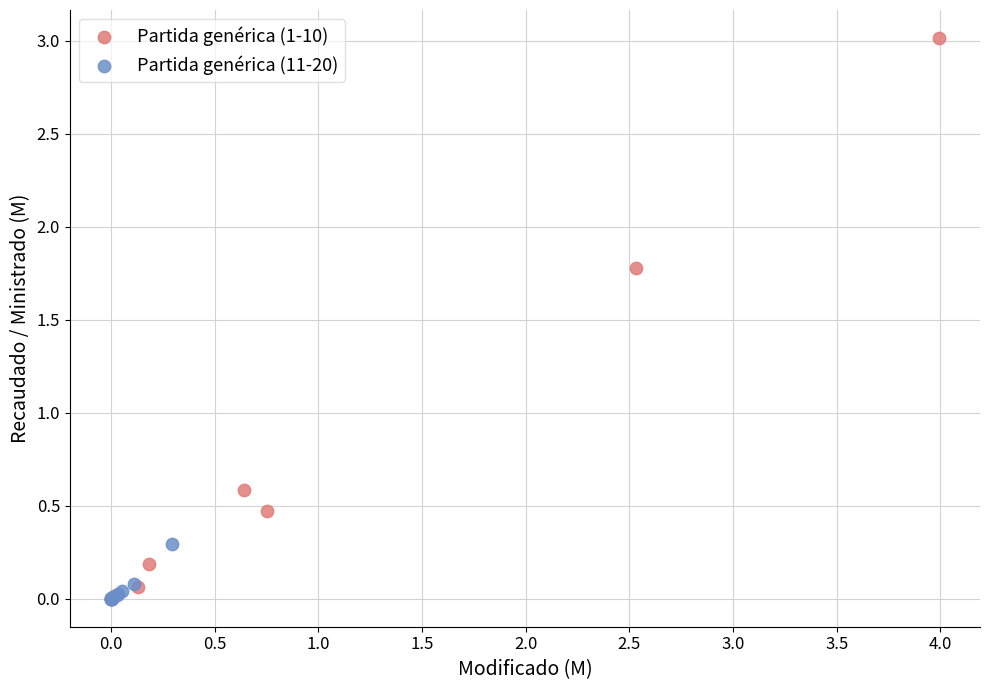

Which series contains the highest Y value?

Partida genérica (1-10)